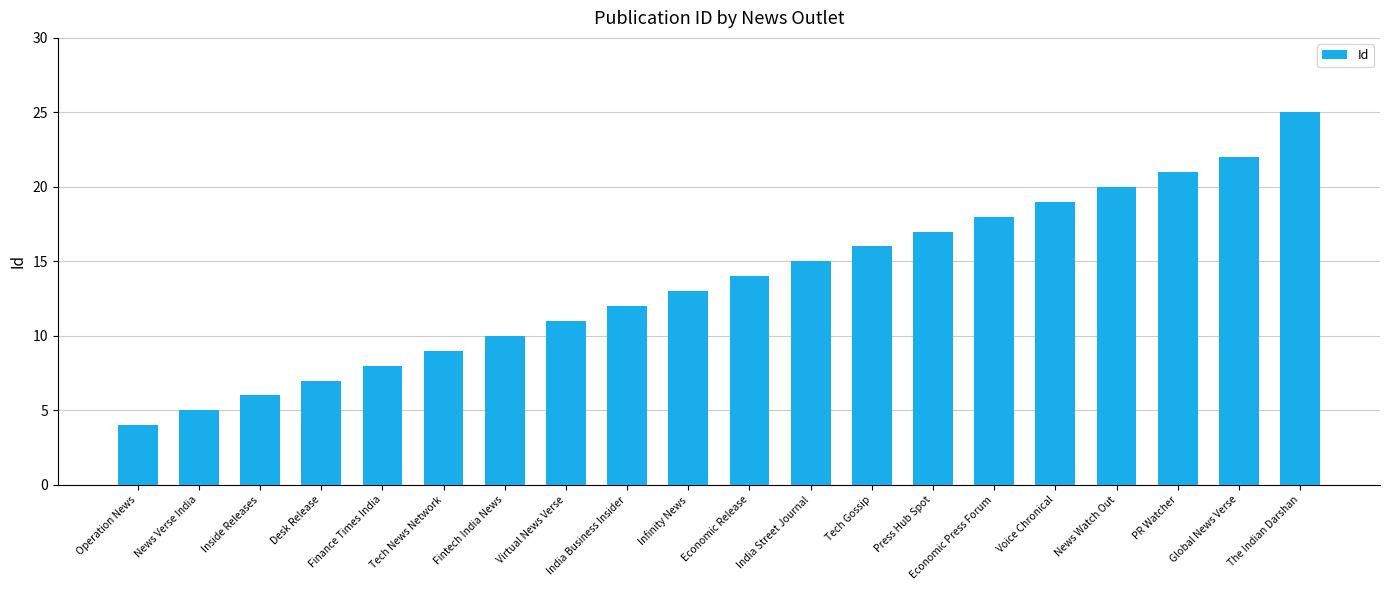

How many values are below 14?

10